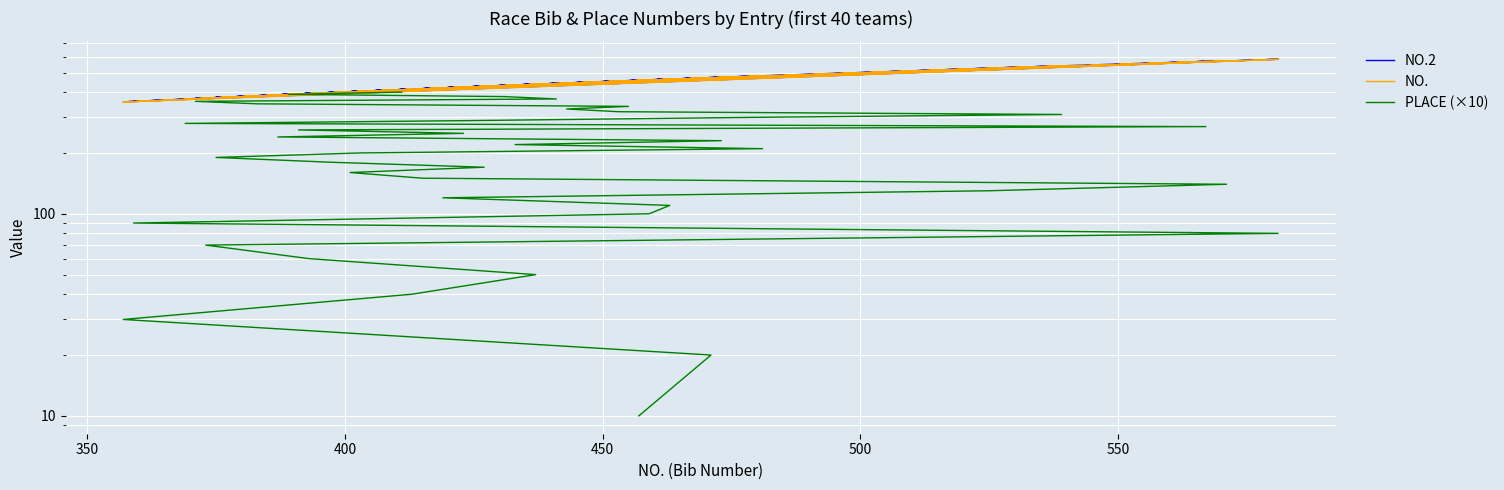

What is the average value of the PLACE (×10) series?

205